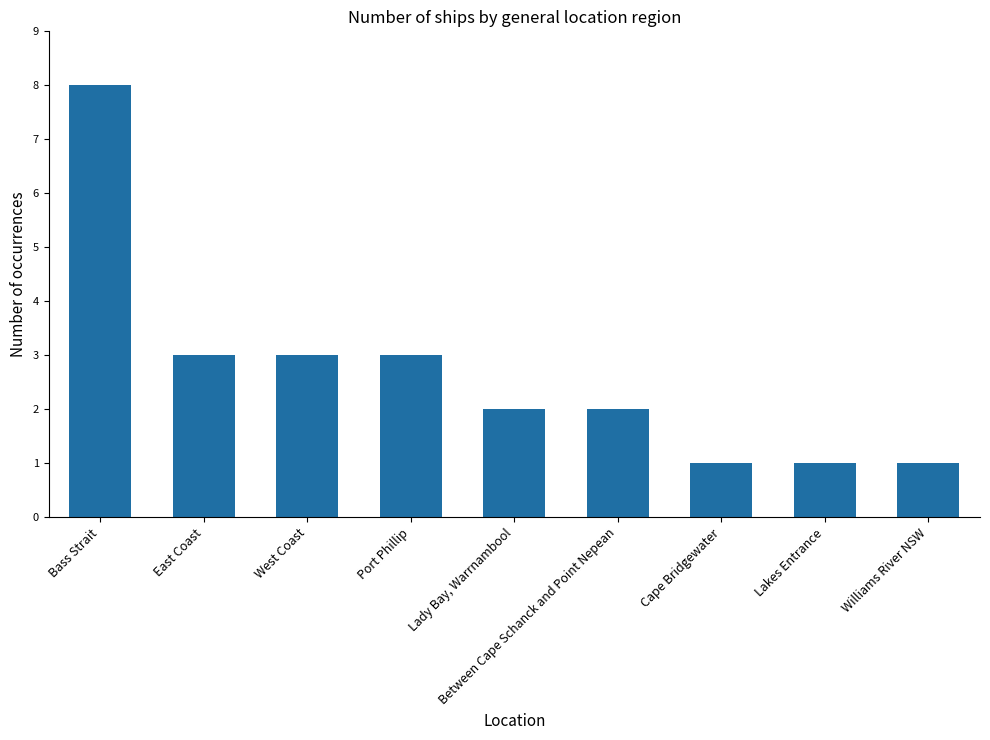

How many data points does each series have?

9